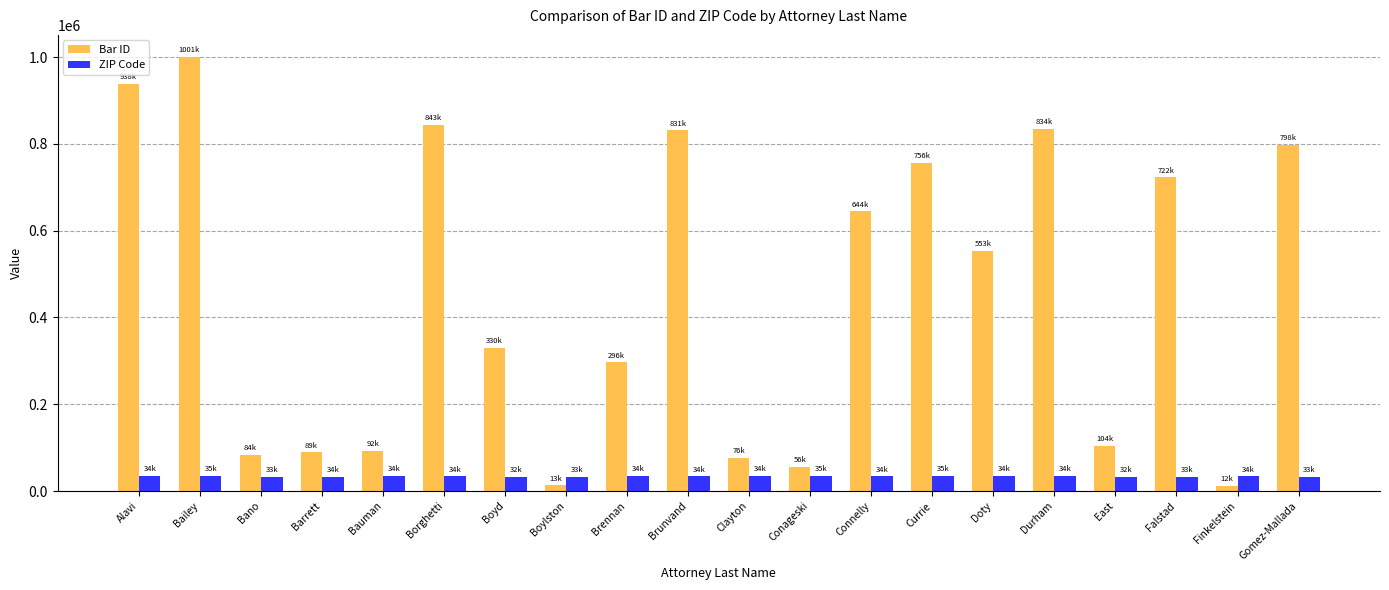

Rank the series by their maximum value, from highest to lowest.

Bar ID, ZIP Code